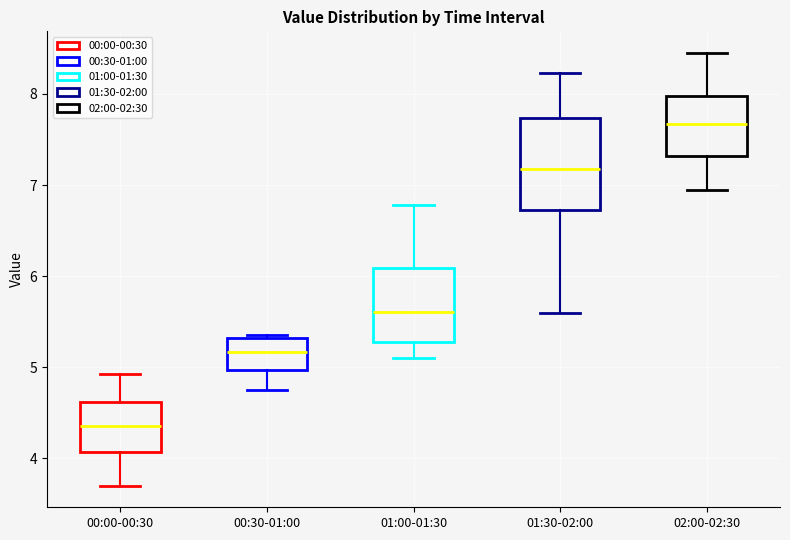

Which box's median line is the highest?

02:00-02:30